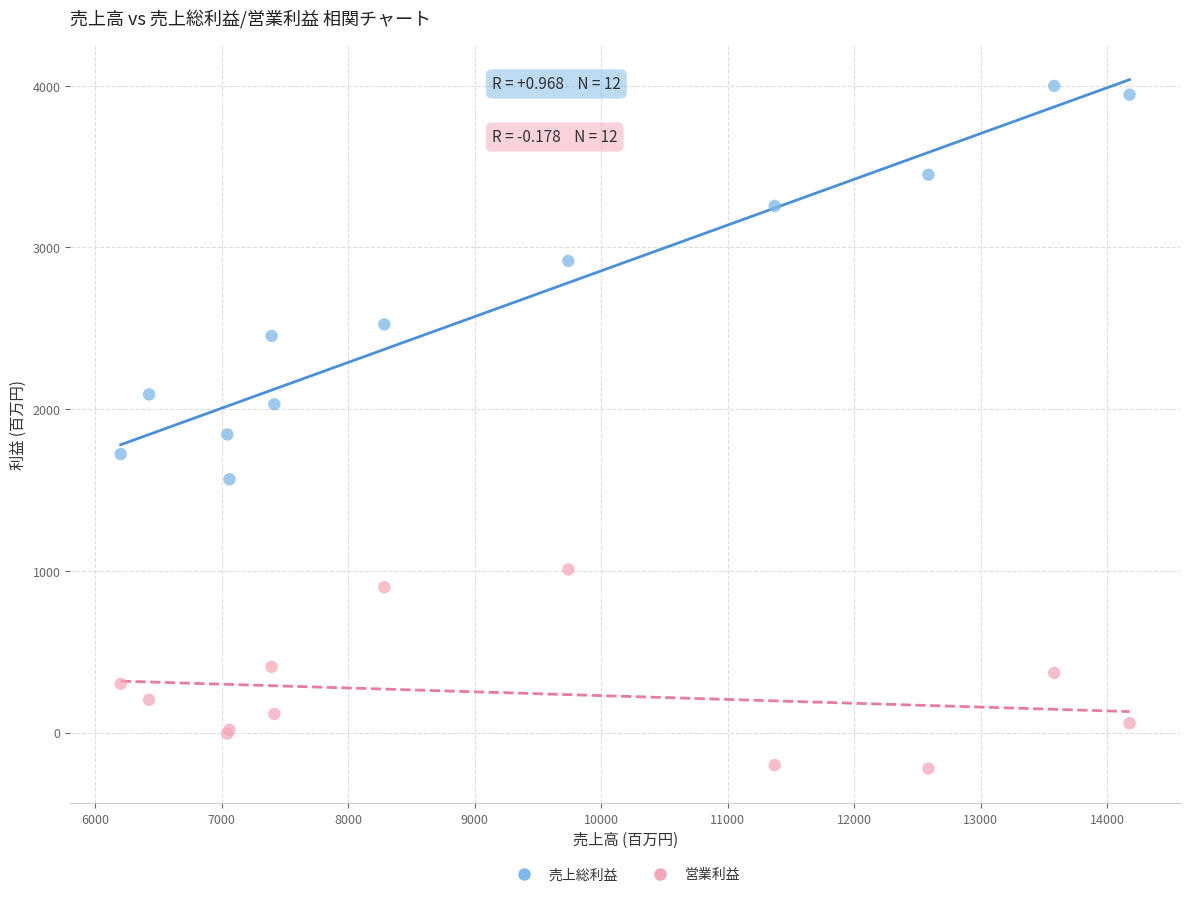

Which series reaches the maximum Y coordinate?

売上総利益